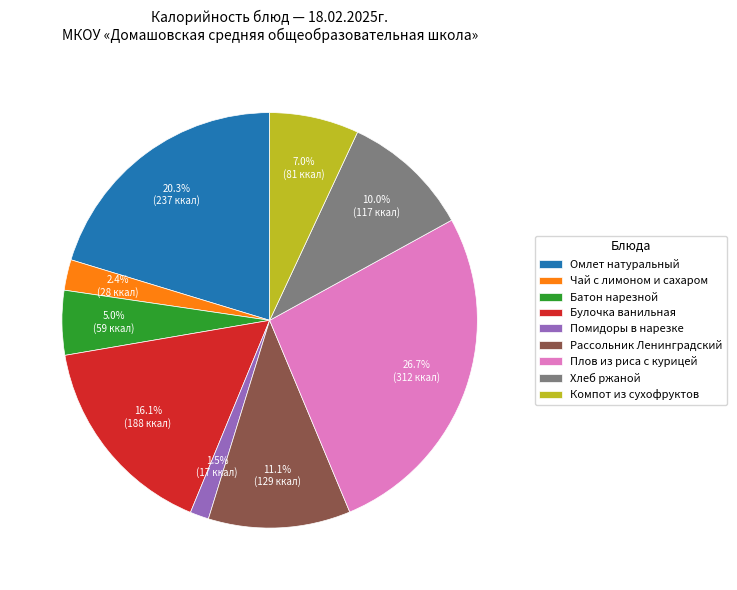

The Помидоры в нарезке slice represents 11% of the pie. True or false?

False